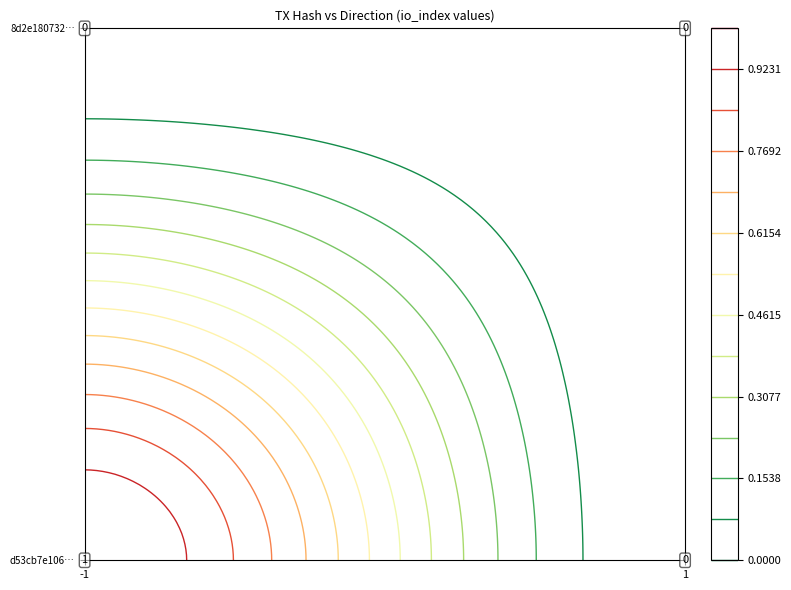

What is the total value across all series at -1?

1